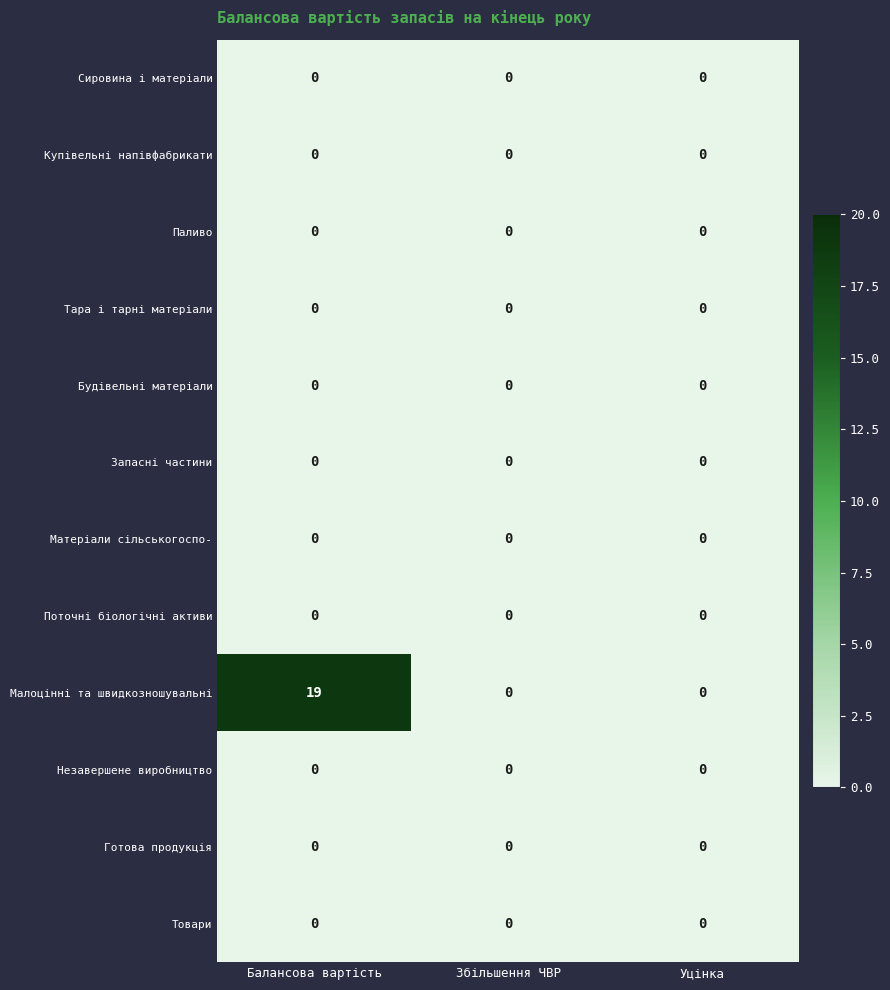

Which label corresponds to the largest value in the chart?

Балансова вартість